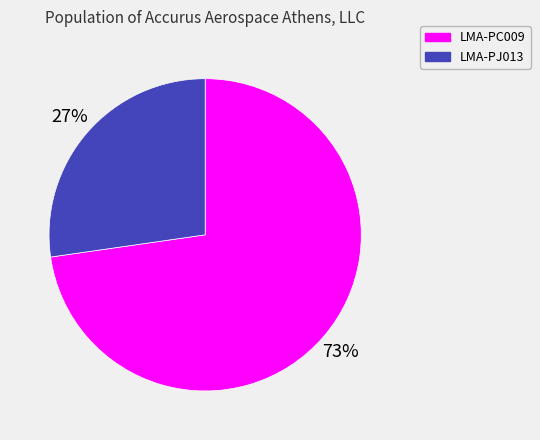

Which has a higher value, LMA-PC009 or LMA-PJ013?

LMA-PC009